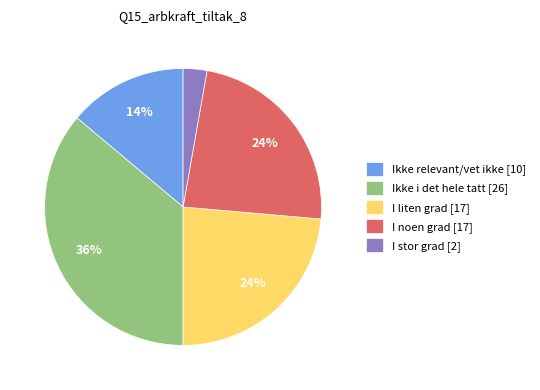

Between I liten grad [17] and Ikke i det hele tatt [26], which is larger?

Ikke i det hele tatt [26]